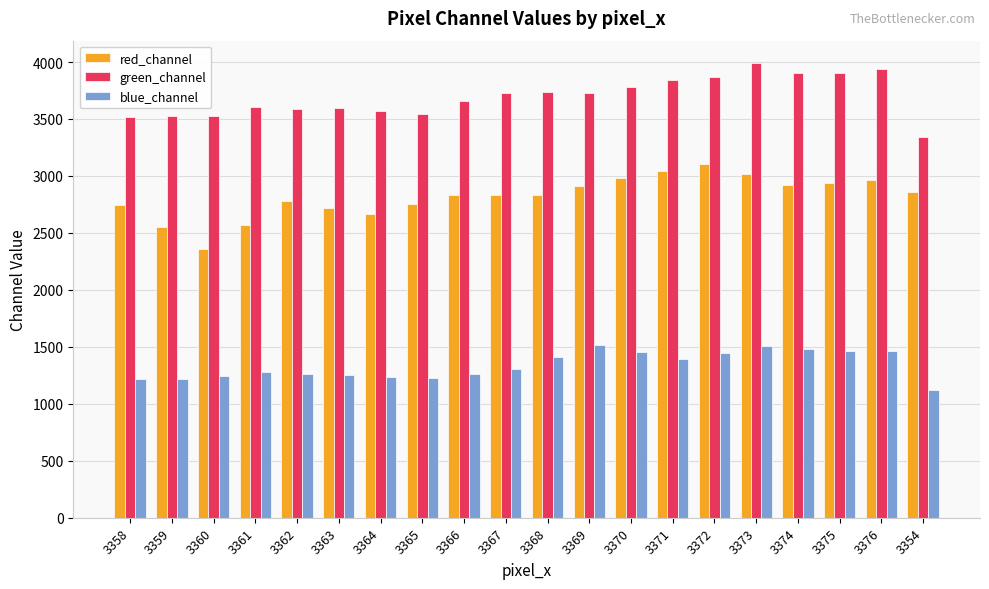

How many groups of bars are there?

20